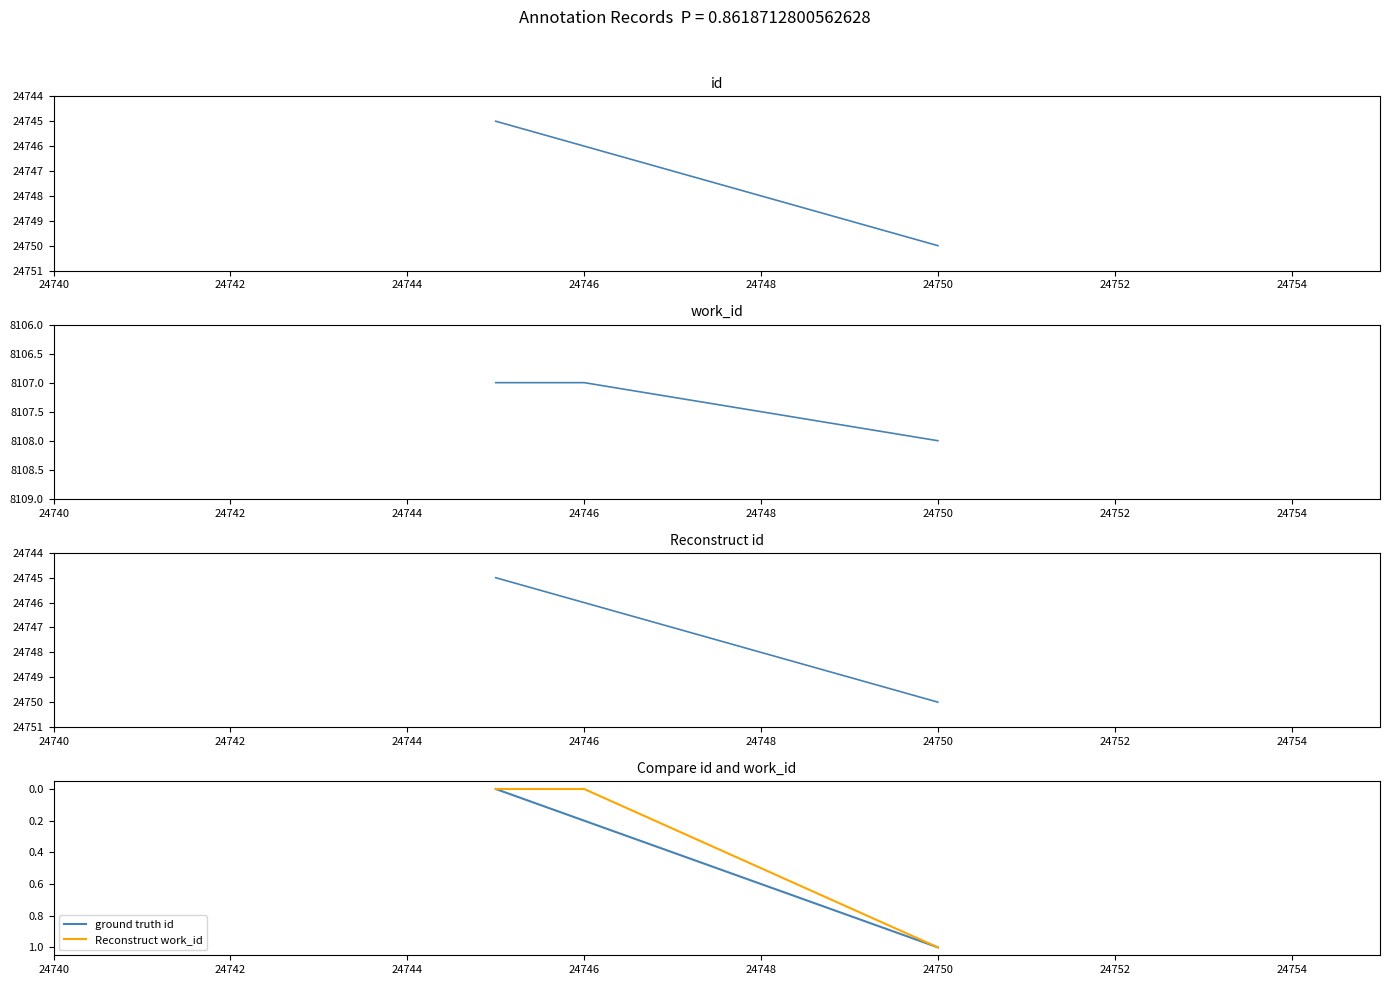

How many Reconstruct id values are between 24745 and 24750?

3